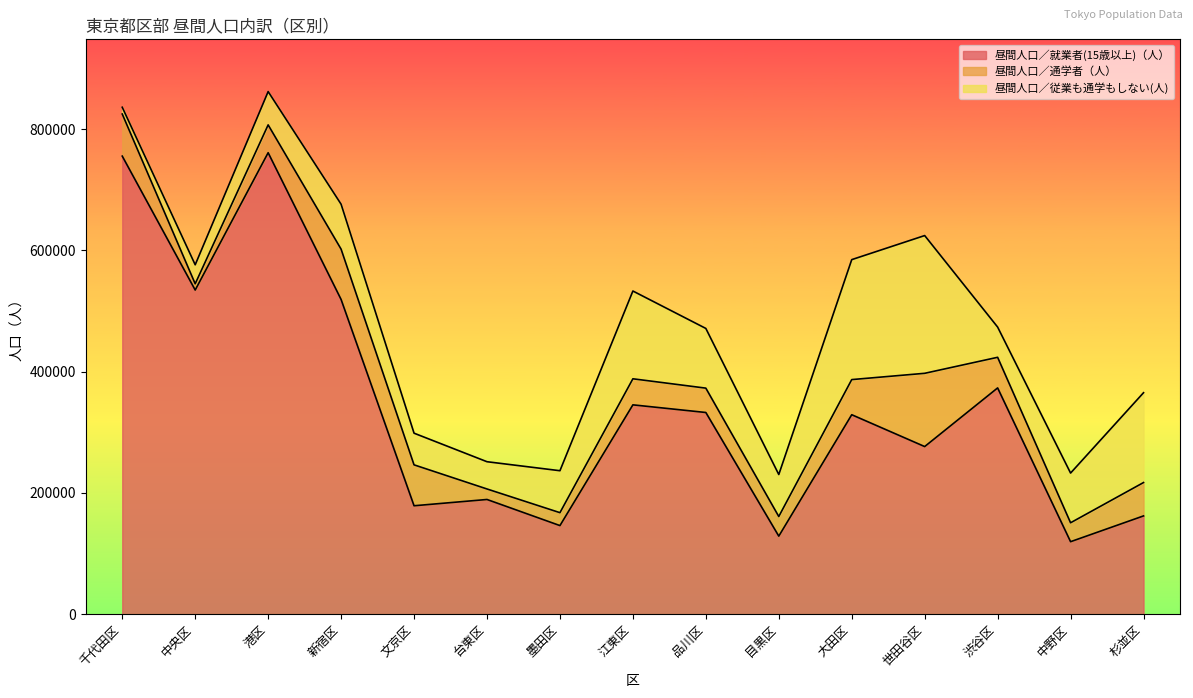

Reading left to right, transcribe all the data shown in this chart.

昼間人口／就業者(15歳以上)（人）: 千代田区=755559	中央区=534656	港区=761174	新宿区=519077	文京区=178831	台東区=189188	墨田区=146122	江東区=345287	品川区=332671	目黒区=128729	大田区=328994	世田谷区=276479	渋谷区=373203	中野区=119547	杉並区=162076
昼間人口／通学者（人）: 千代田区=69443	中央区=10298	港区=45898	新宿区=83025	文京区=67476	台東区=17319	墨田区=21302	江東区=42970	品川区=40170	目黒区=32378	大田区=57941	世田谷区=120823	渋谷区=50504	中野区=31218	杉並区=55044
昼間人口／従業も通学もしない(人): 千代田区=11159	中央区=31358	港区=54922	新宿区=74119	文京区=52242	台東区=44968	墨田区=69207	江東区=144792	品川区=98475	目黒区=69252	大田区=197879	世田谷区=227211	渋谷区=49856	中野区=81989	杉並区=148177